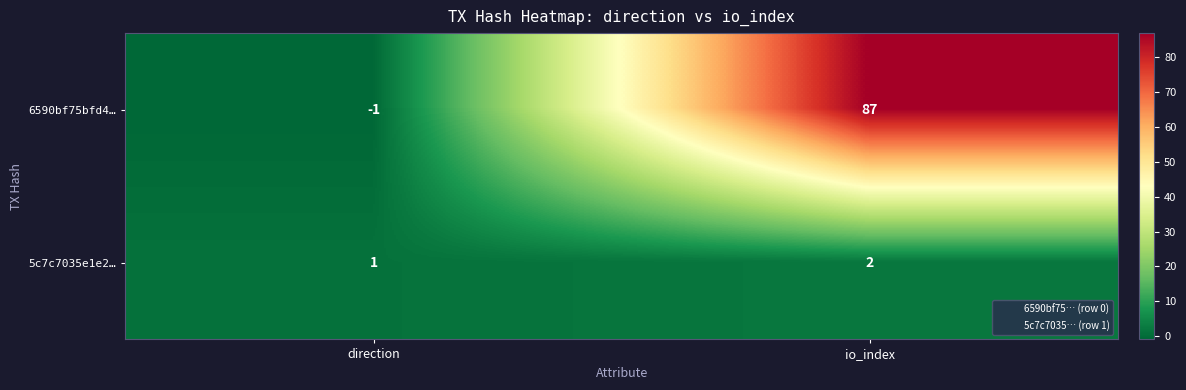

What is the sum of all 5c7c7035e1e2… values?

3